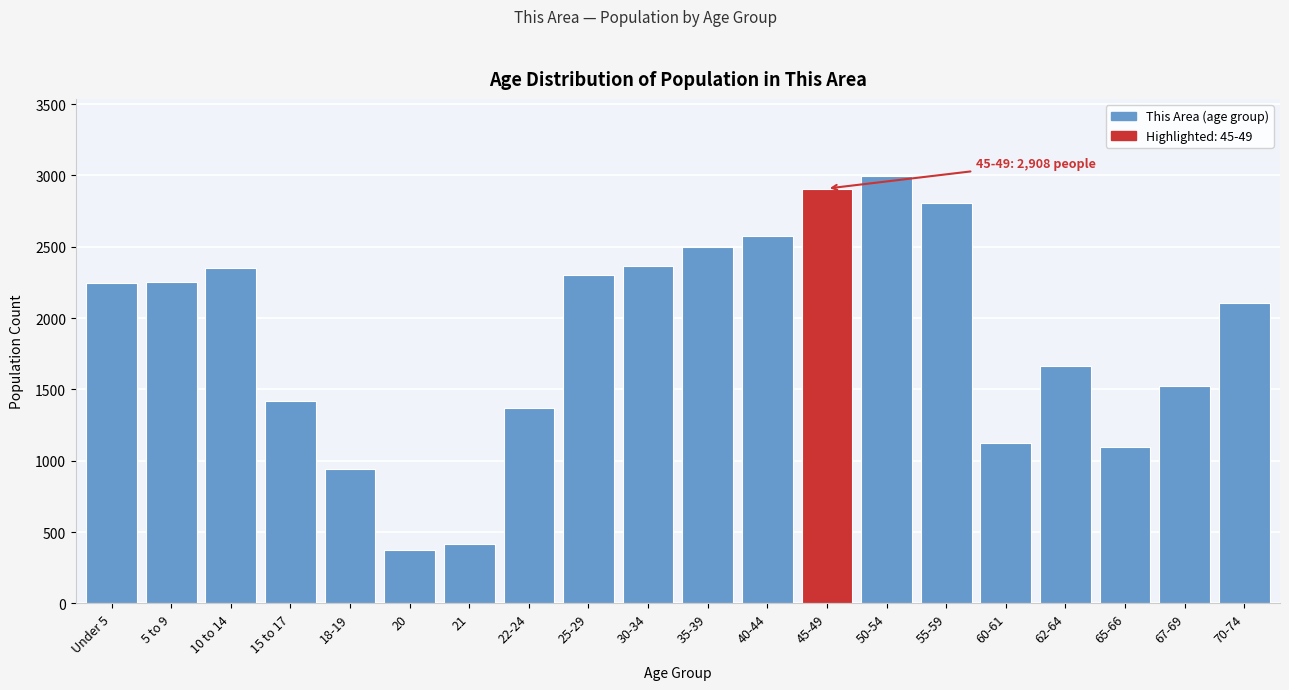

Which has a higher value, 20 or 15 to 17?

15 to 17